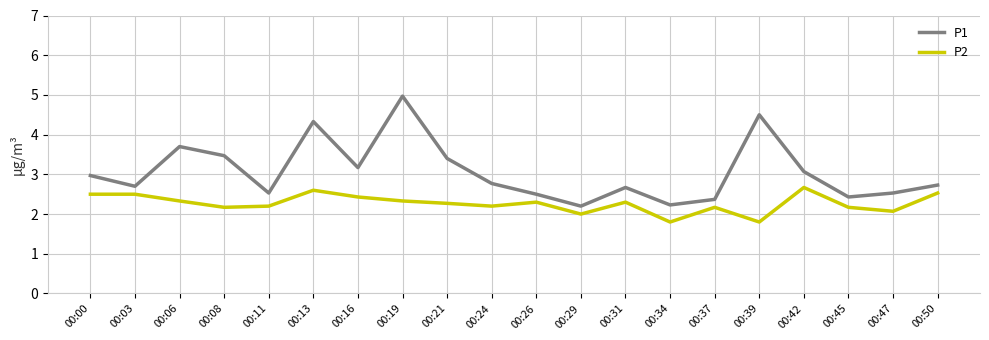

Where is the first local maximum for P1?

00:06